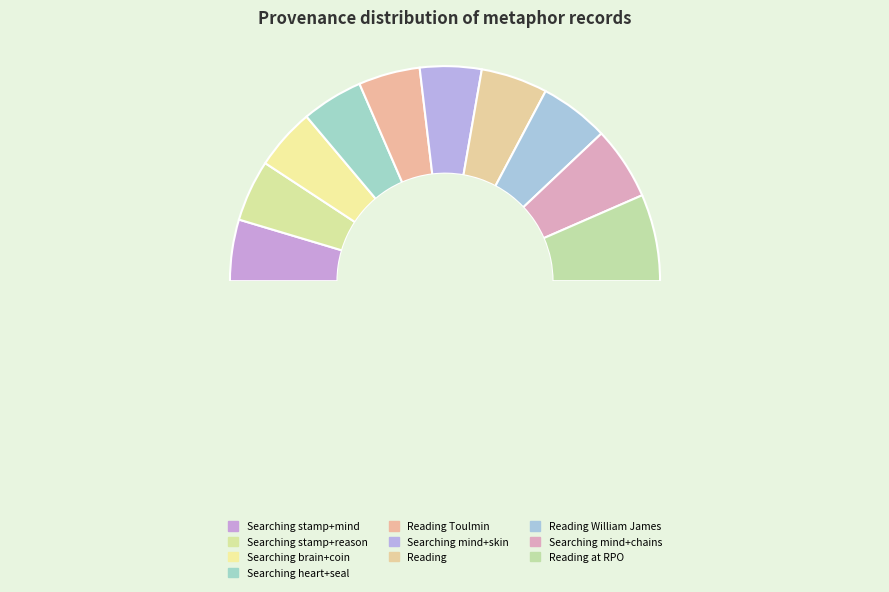

Count the number of slices in the pie.

10